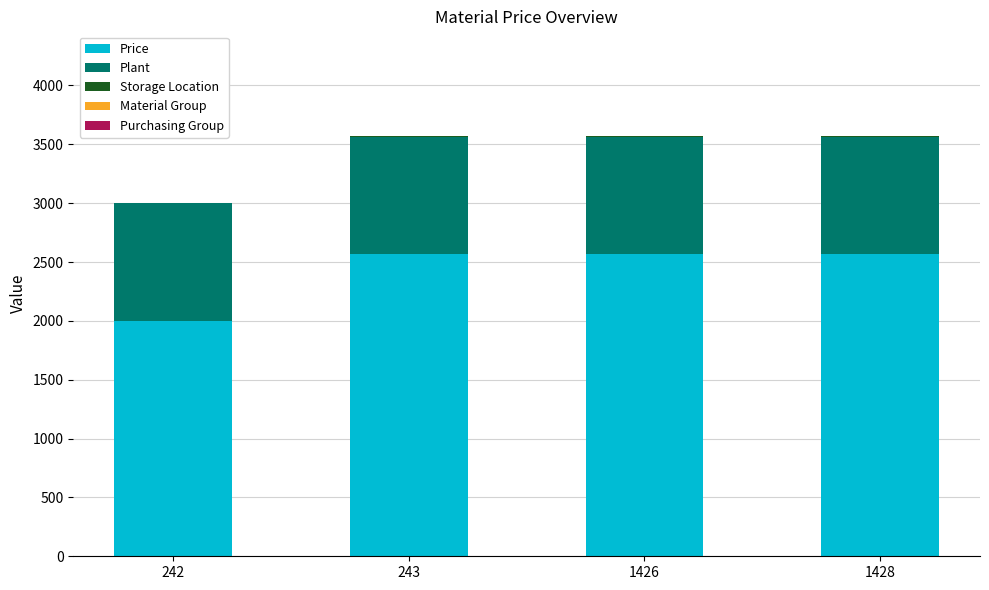

How many series are shown in this chart?

4